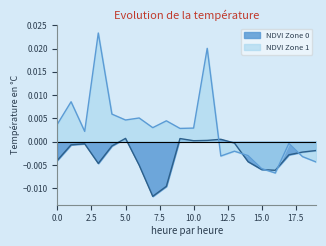

List the series in order of their peak value, lowest first.

NDVI Zone 0, NDVI Zone 1